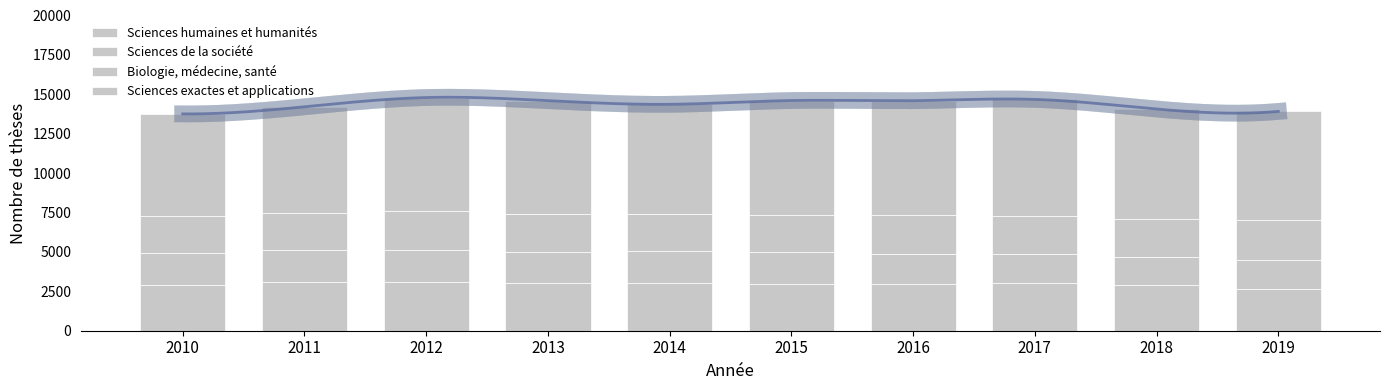

At which label does Sciences exactes et applications first exceed 7189?

2012